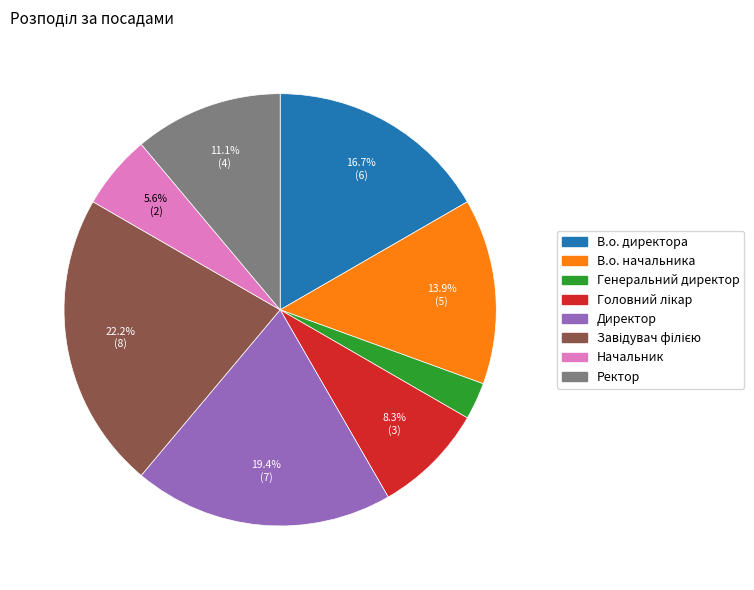

What is the total percentage of В.о. директора and Директор?

36.1%